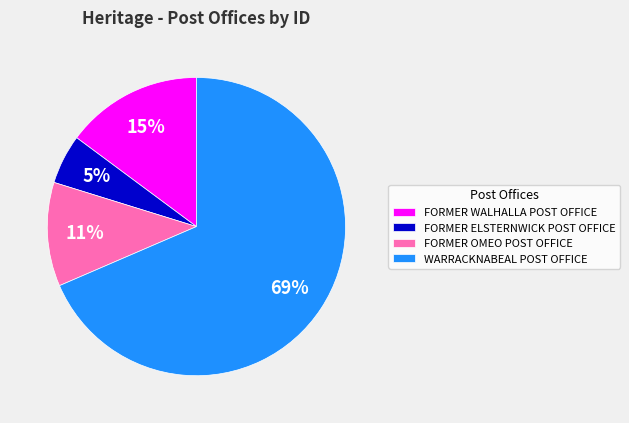

Between FORMER ELSTERNWICK POST OFFICE and FORMER WALHALLA POST OFFICE, which is larger?

FORMER WALHALLA POST OFFICE